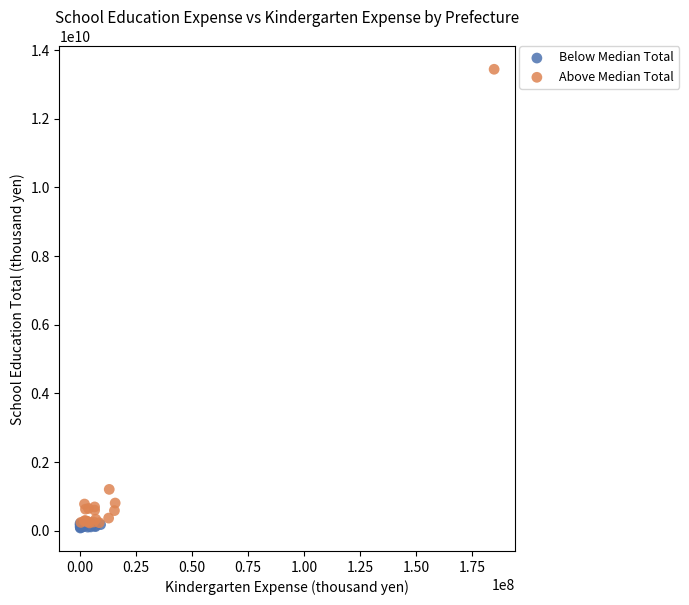

Which series contains the highest Y value?

Above Median Total